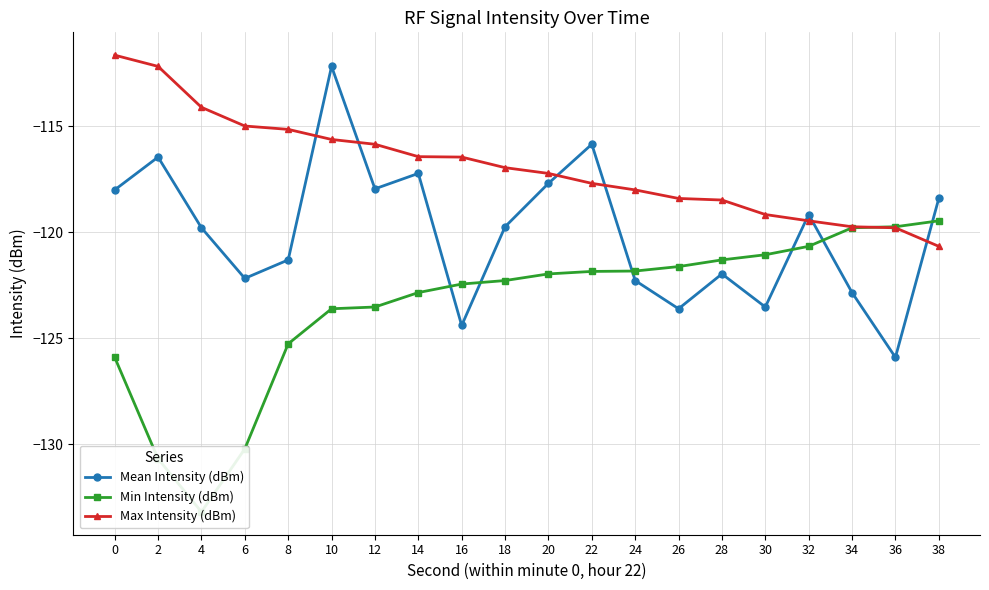

True or false: Min Intensity (dBm) and Max Intensity (dBm) intersect in this chart.

True